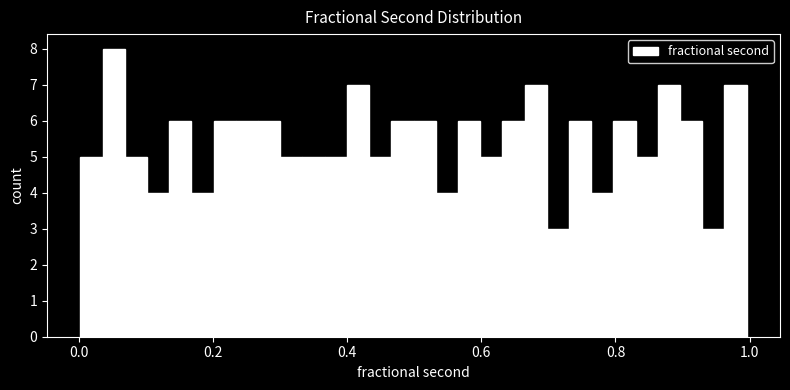

Around what value on the x-axis is the tallest bar? Give the approximate position of its centre, as read against the axis.

0.06